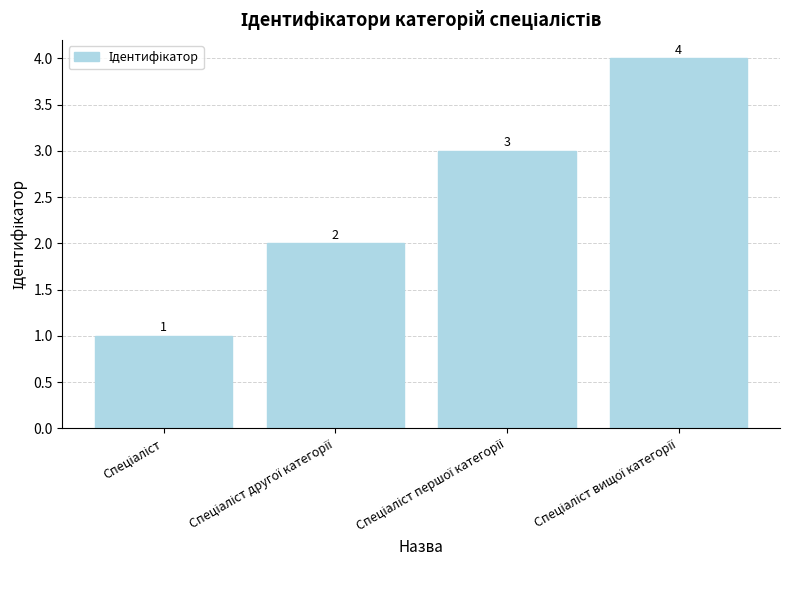

Count the values in the range 2 to 4.

3